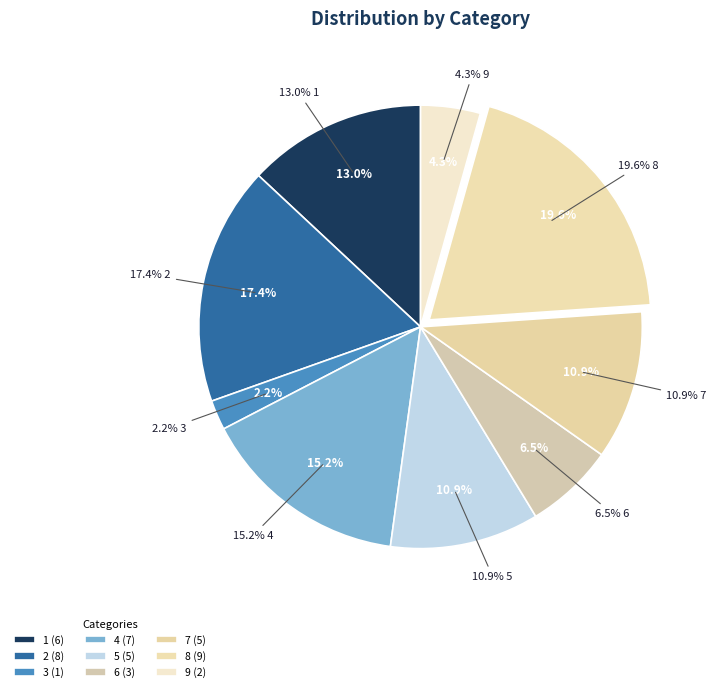

Rank the categories by value from highest to lowest.

8, 2, 4, 1, 5, 7, 6, 9, 3